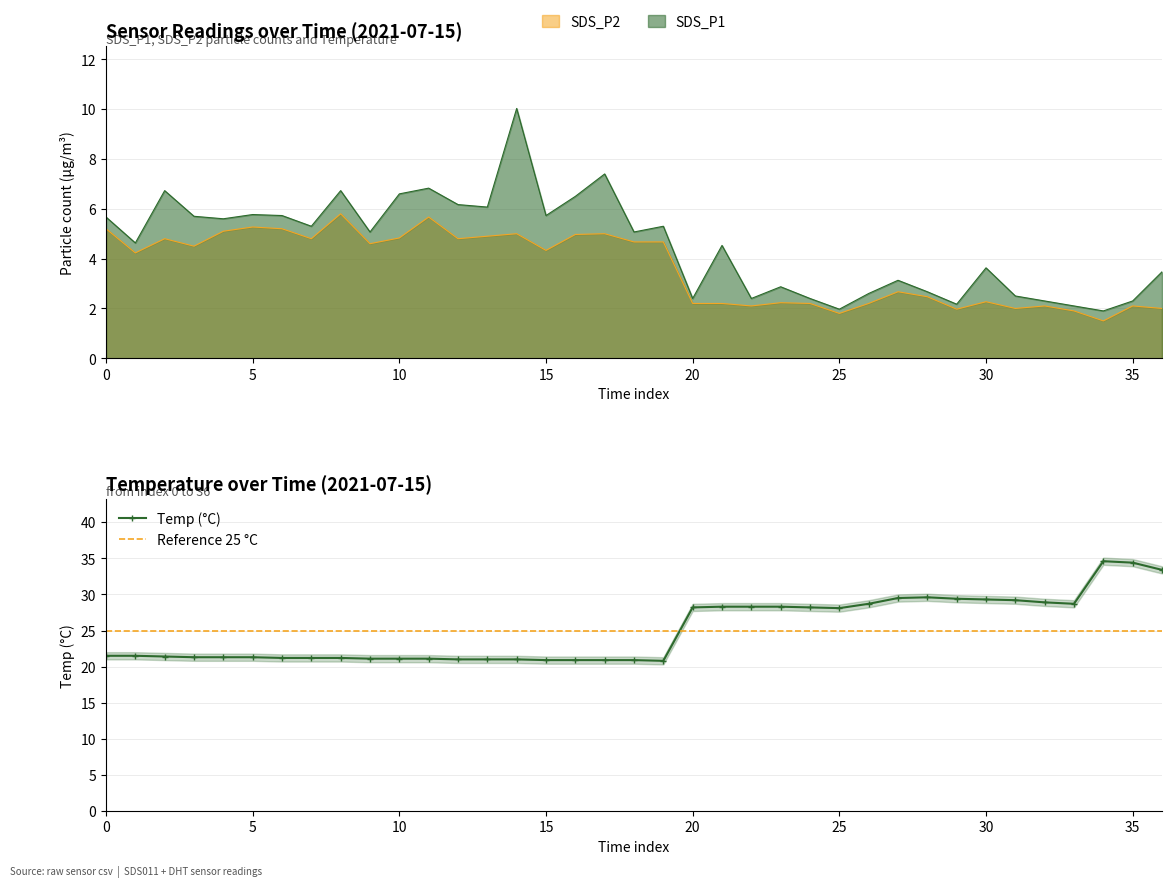

Which series has the largest range (max minus min)?

Temp